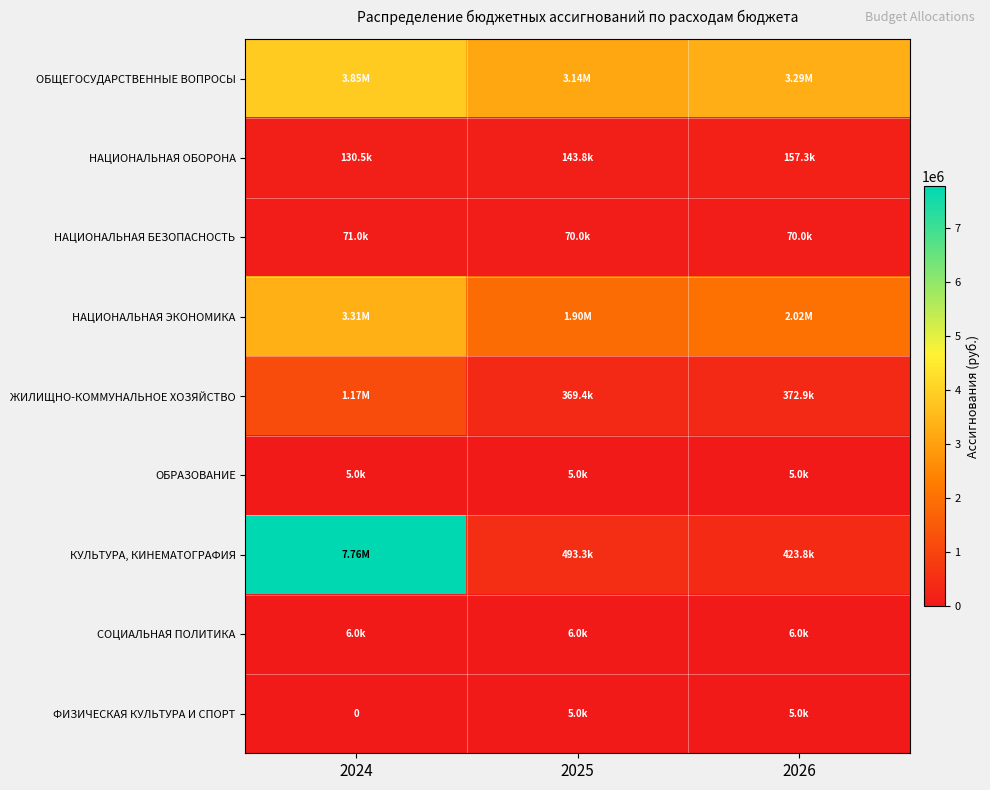

At which label does ОБРАЗОВАНИЕ reach its peak?

2024